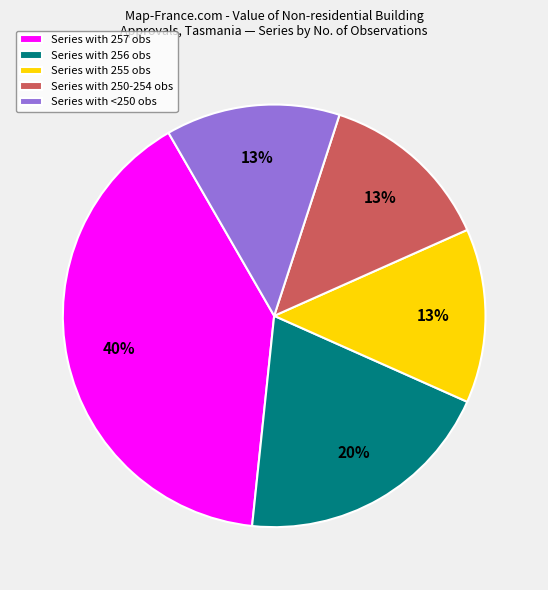

Combined, do Series with 256 obs and Series with 257 obs account for over 50%?

Yes